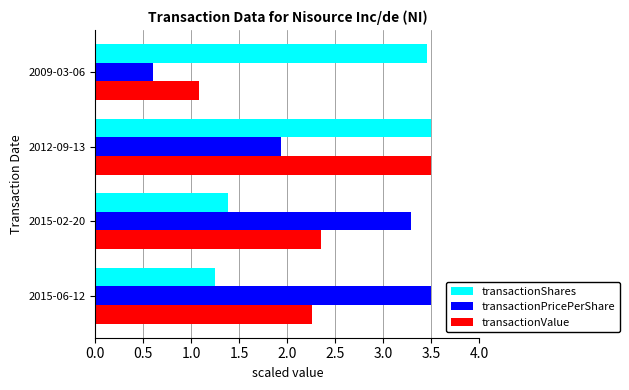

Which series has the widest spread of values?

transactionPricePerShare